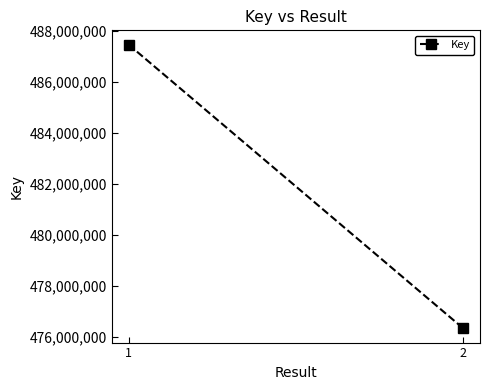

Rank the categories by value from lowest to highest.

2, 1